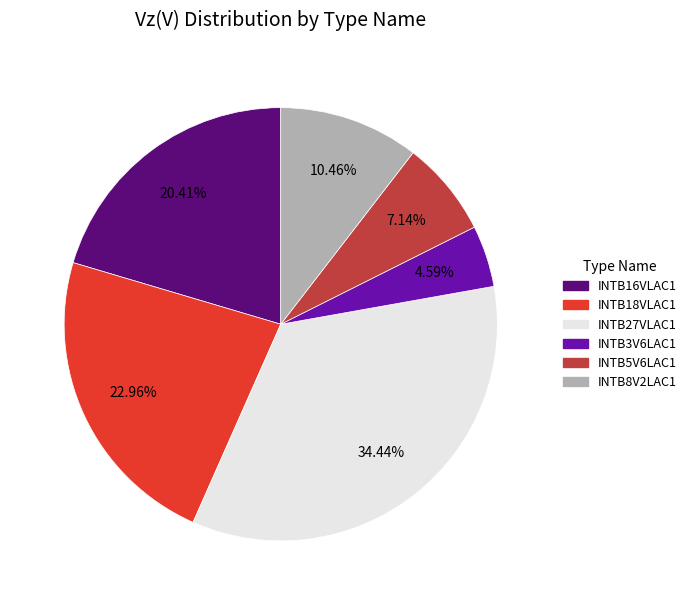

How many segments does this pie chart have?

6